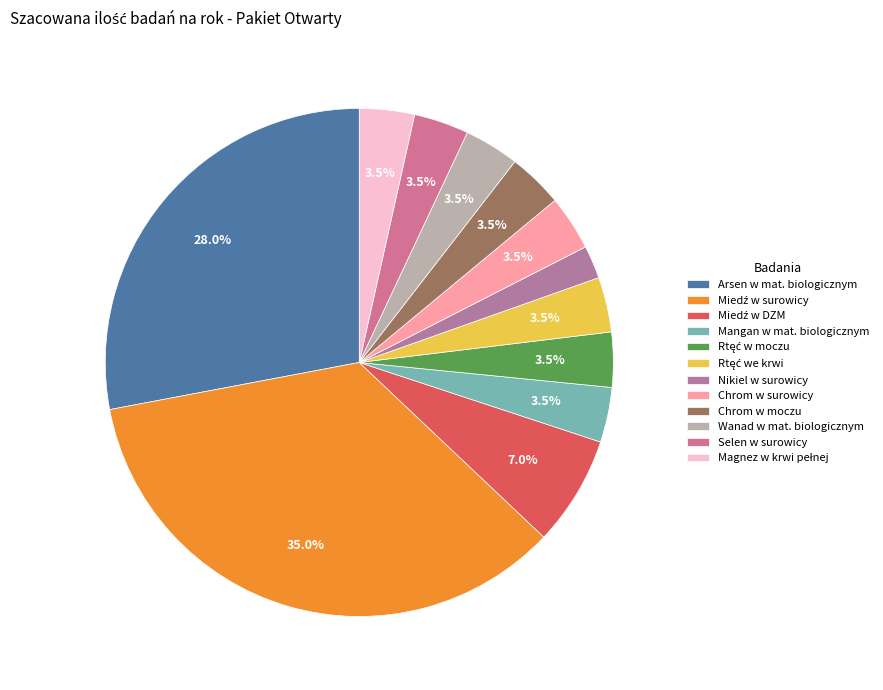

Does any single category account for the majority?

No